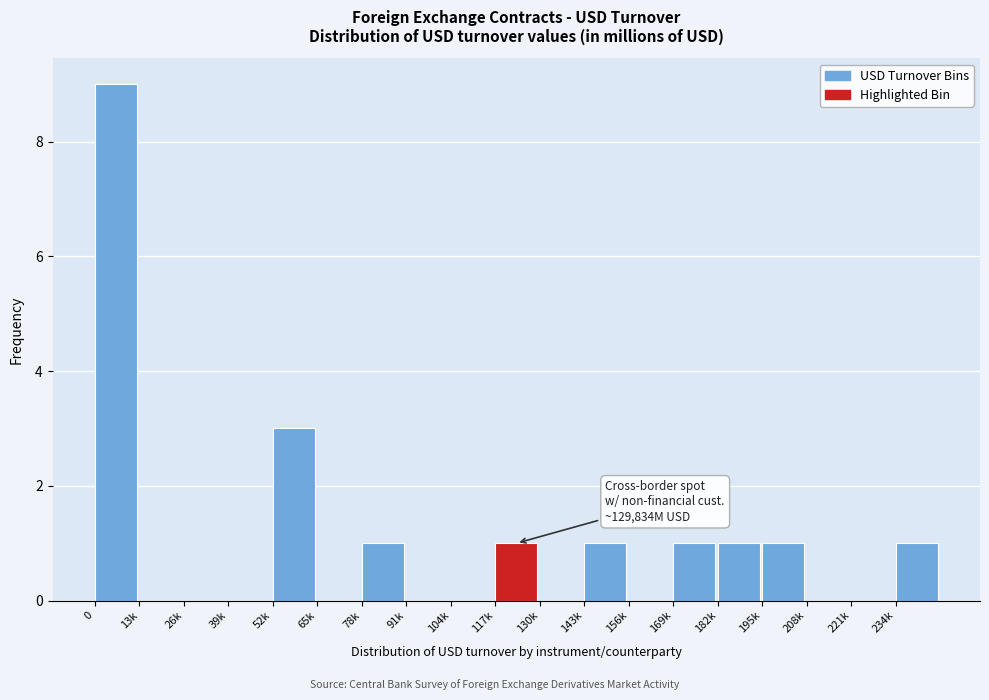

Reading left to right, what are all the values shown in this chart?

0=9	13k=0	26k=0	39k=0	52k=3	65k=0	78k=1	91k=0	104k=0	117k=1	130k=0	143k=1	156k=0	169k=1	182k=1	195k=1	208k=0	221k=0	234k=1